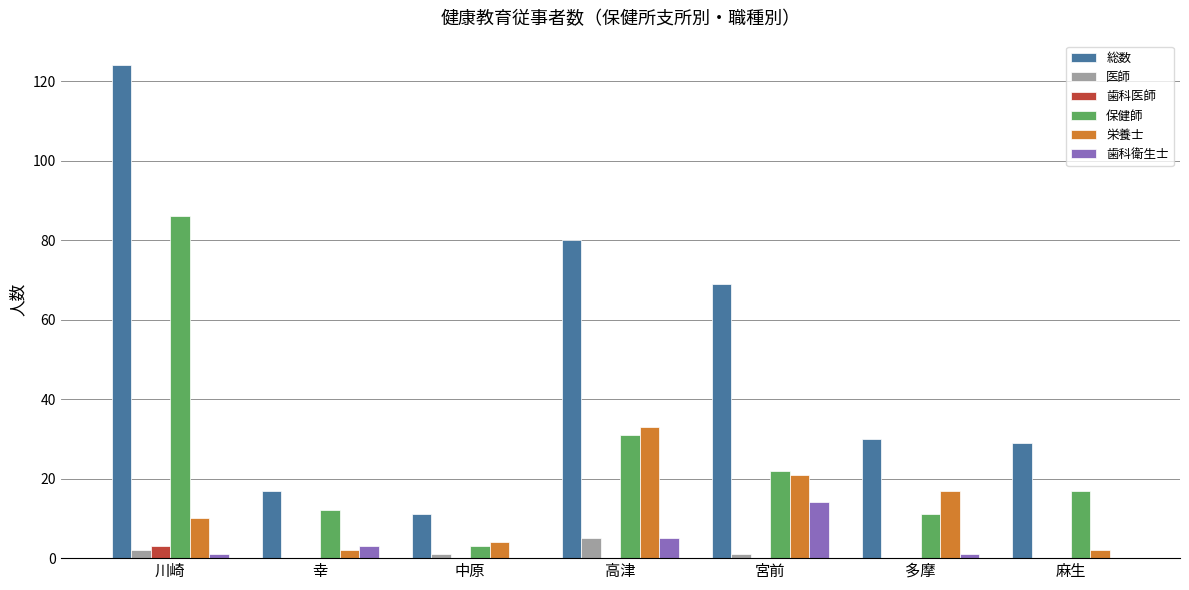

At which category is the sum across all series the highest?

川崎